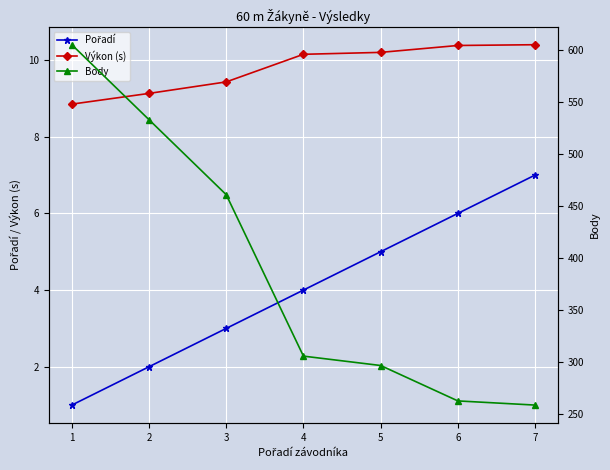

True or false: Body and Výkon (s) intersect in this chart.

False